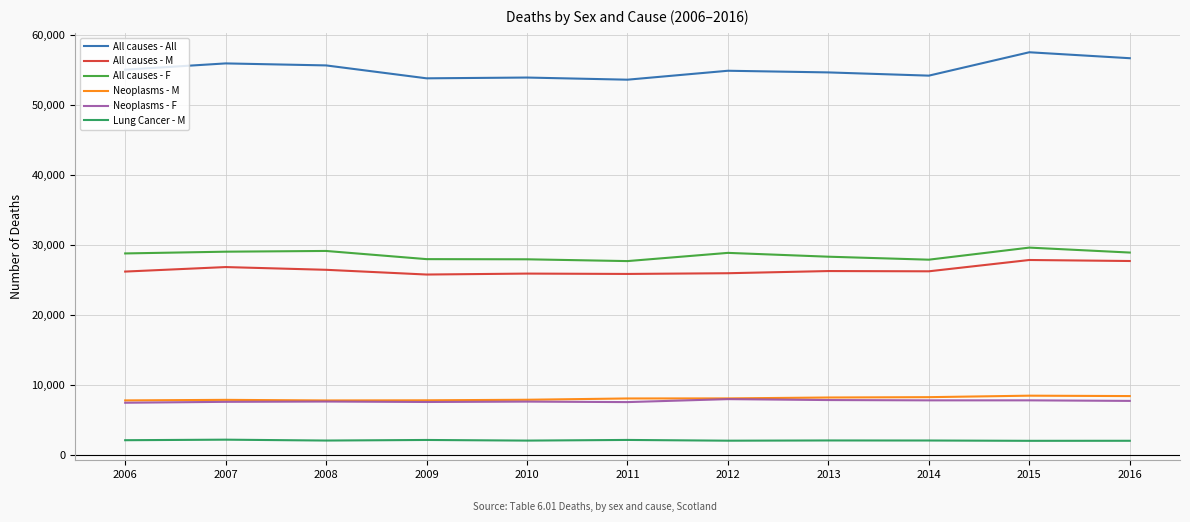

The value of All causes - F at 2006 is 28842. True or false?

True